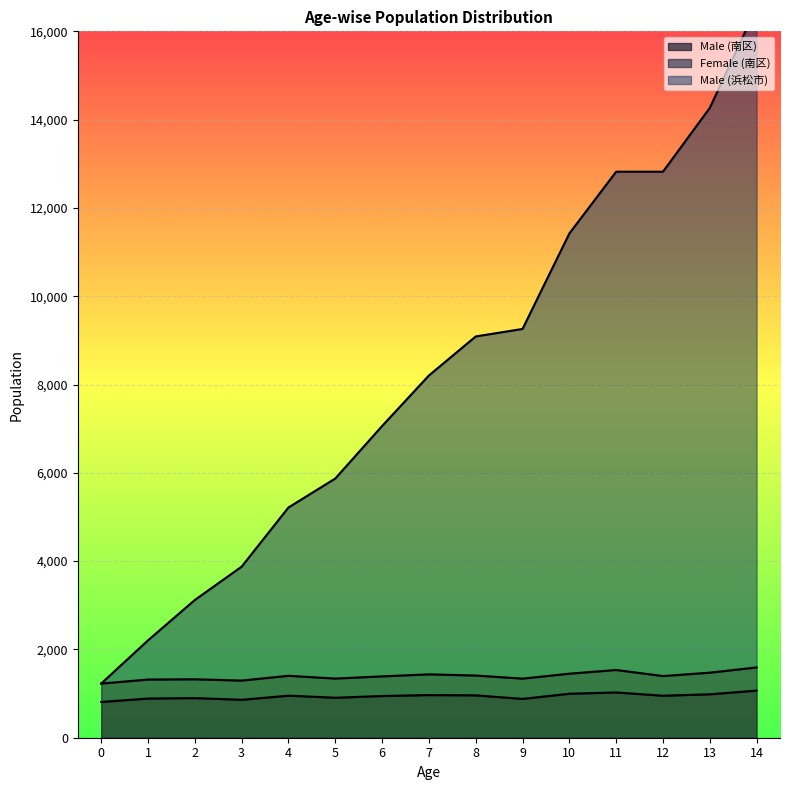

How many interior local valleys does the Male (南区) series have?

4